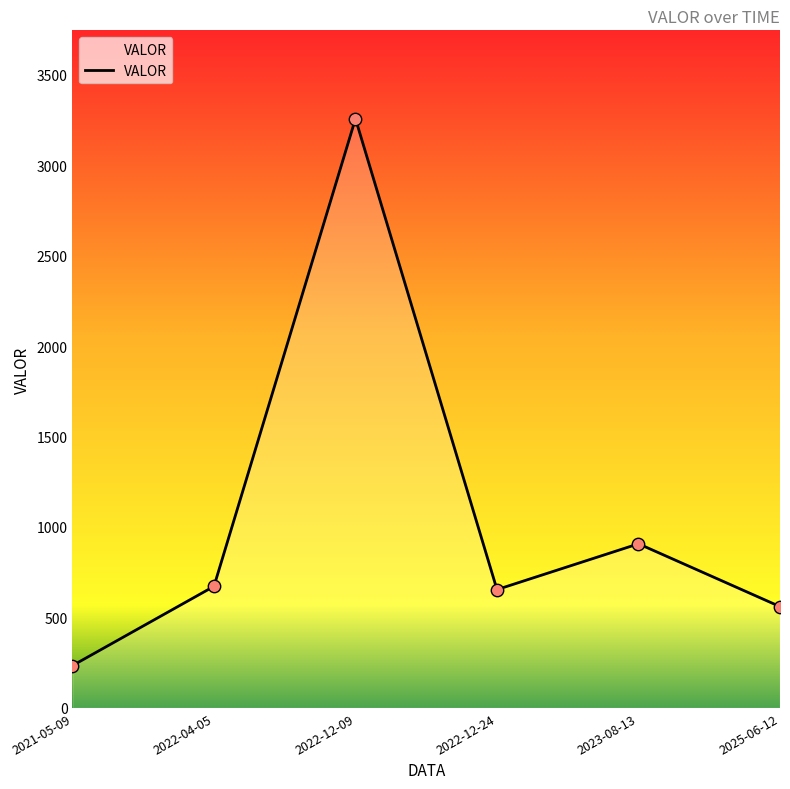

What is the ratio of the value at 2021-05-09 to the value at 2022-04-05?

0.3